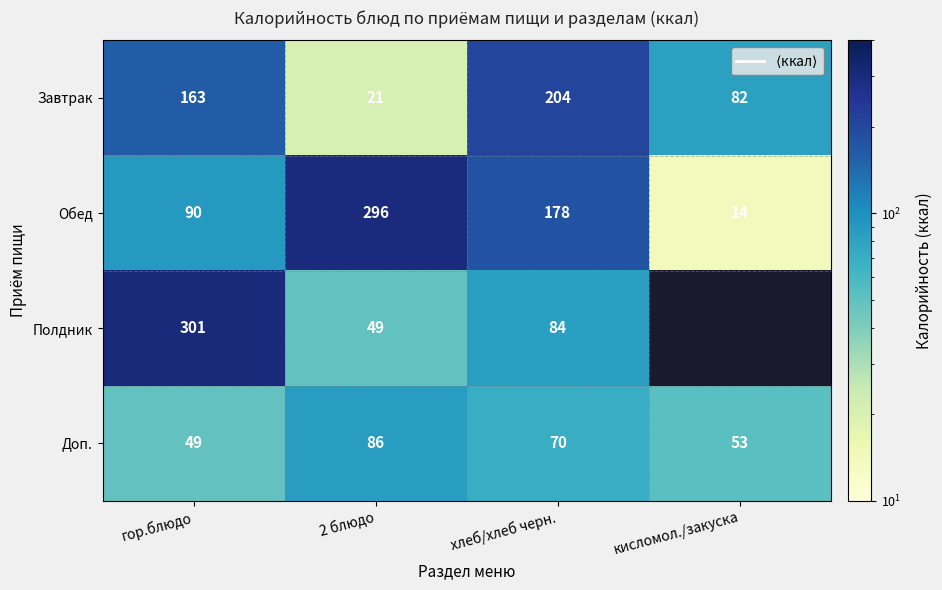

Is the value of Полдник at гор.блюдо greater than the value of Доп. at 2 блюдо?

Yes